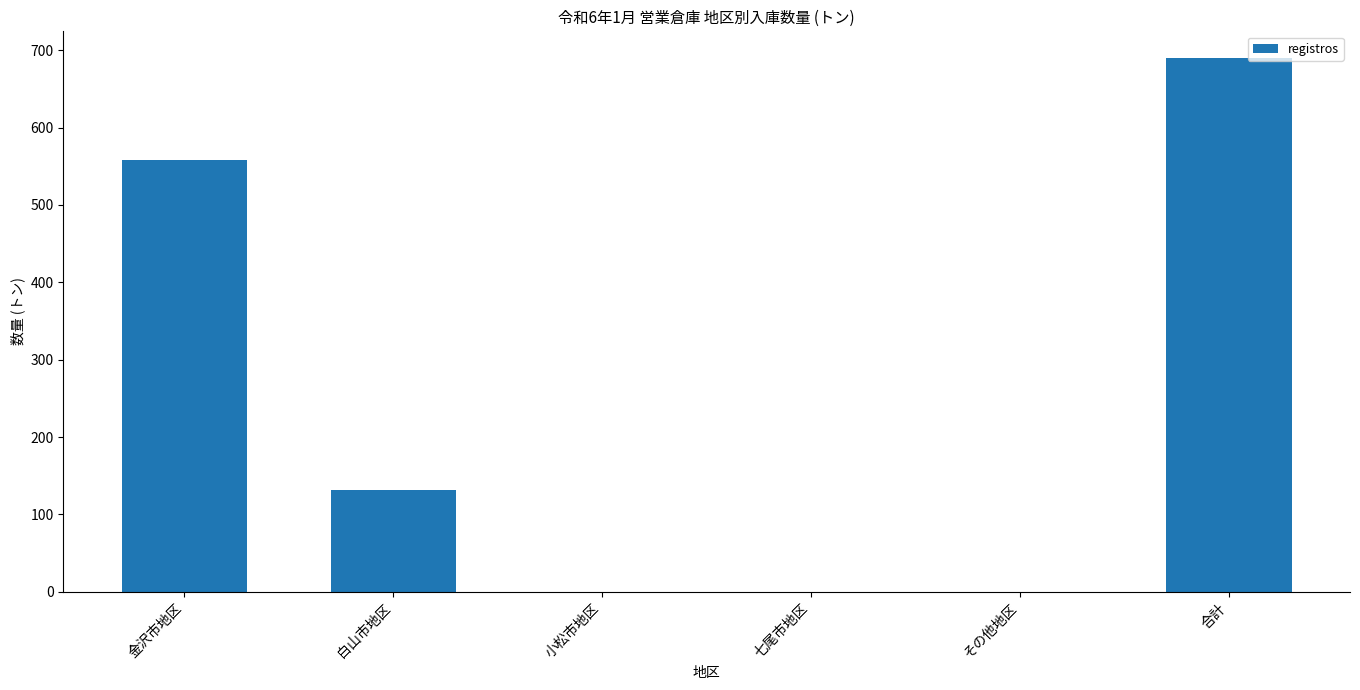

Reading left to right, transcribe all the data shown in this chart.

558	132	0	0	0	690